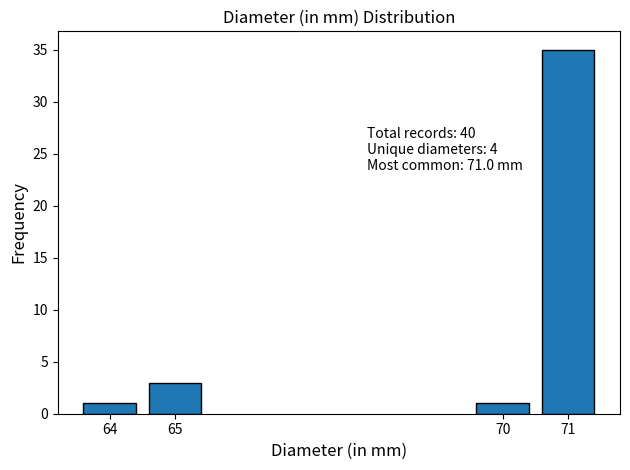

Reading left to right, list all the values displayed in this chart.

64=1	65=3	70=1	71=35